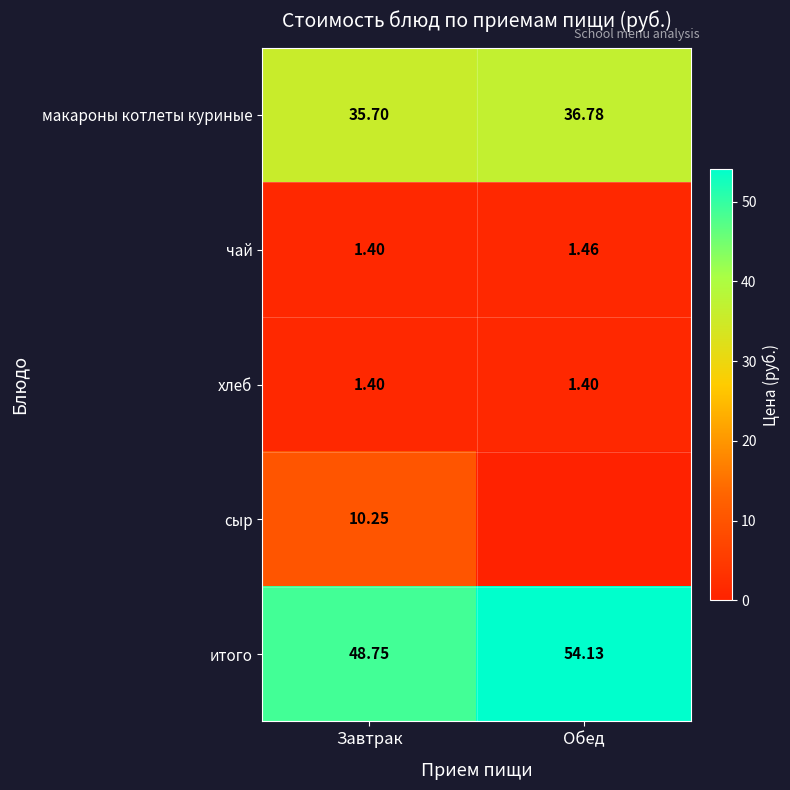

Rank the categories by итого value from highest to lowest.

Обед, Завтрак